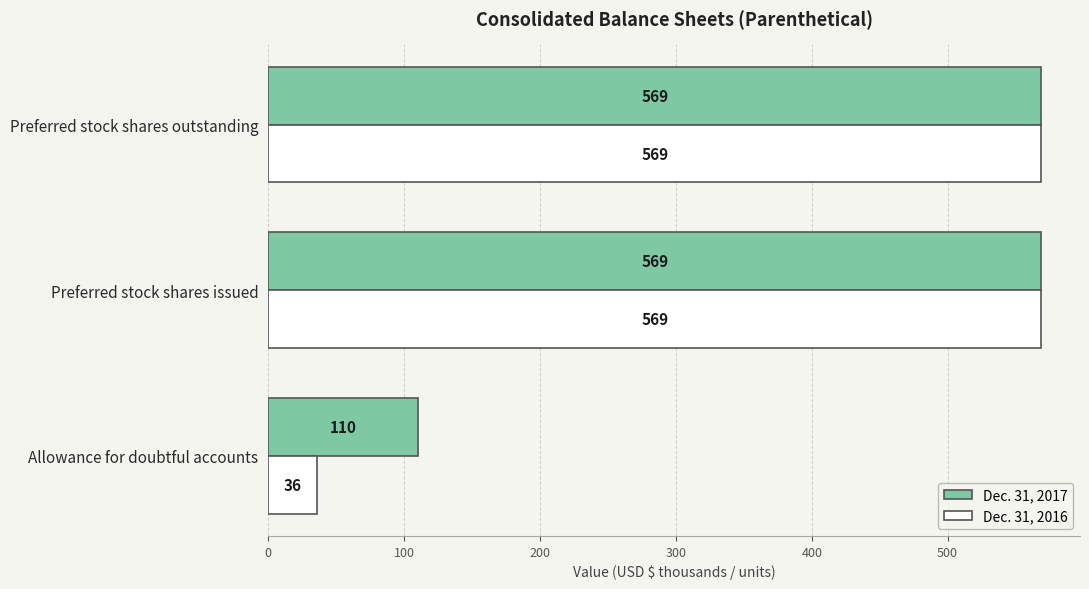

List the series in order of their overall mean, highest first.

Dec. 31, 2017, Dec. 31, 2016